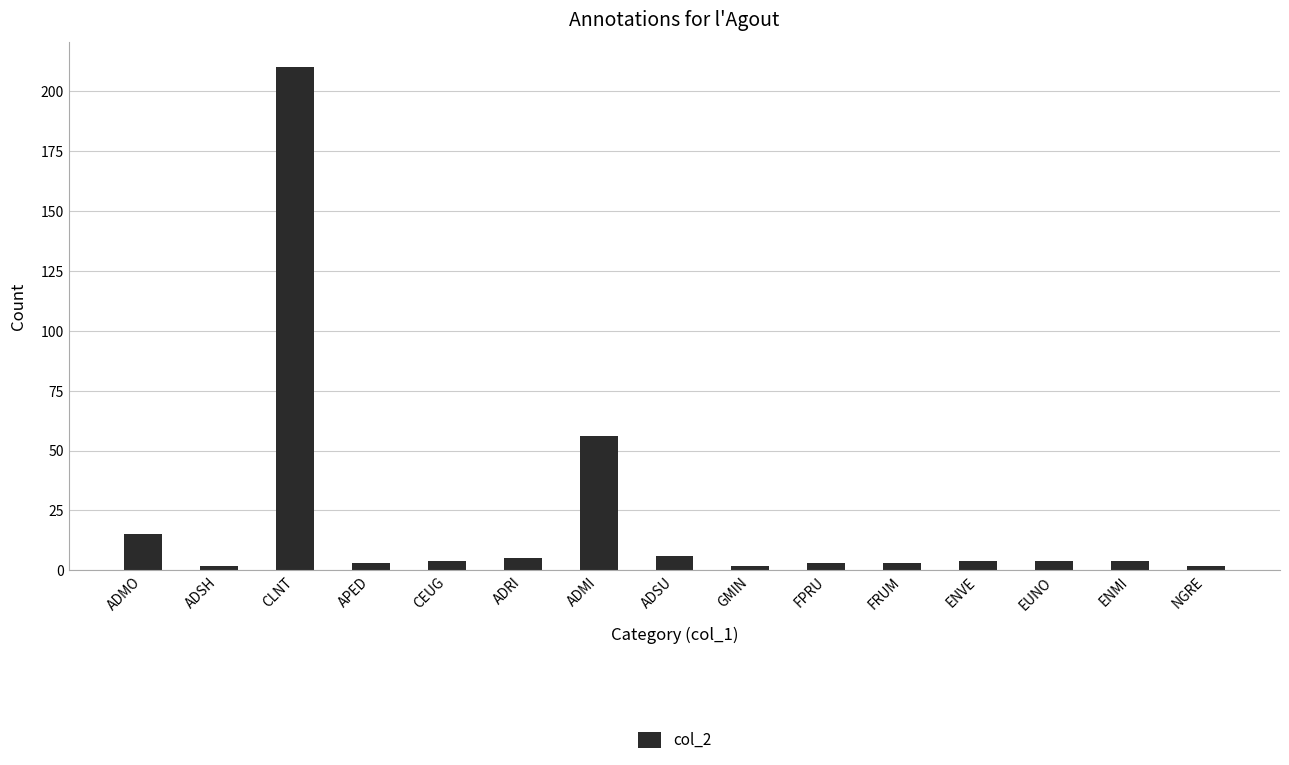

The chart shows a value of 3 at APED. True or false?

True